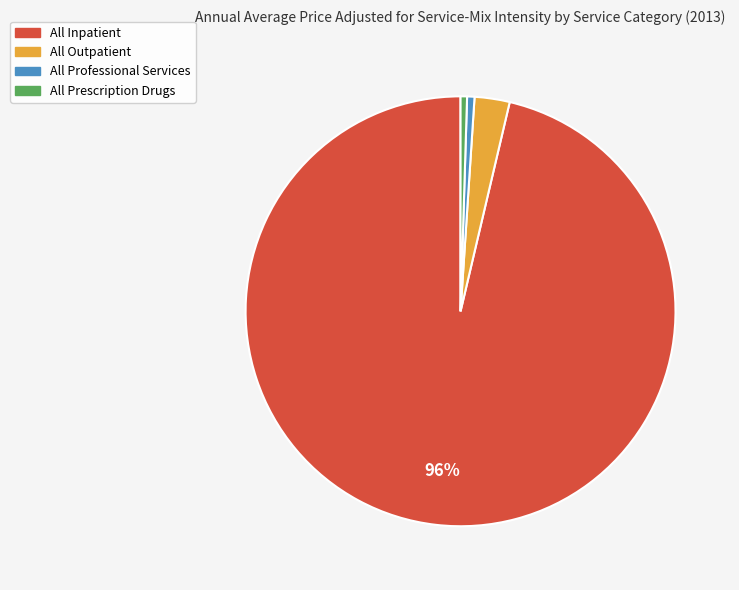

To the nearest percent, what is the combined percentage of All Professional Services and All Prescription Drugs?

1%